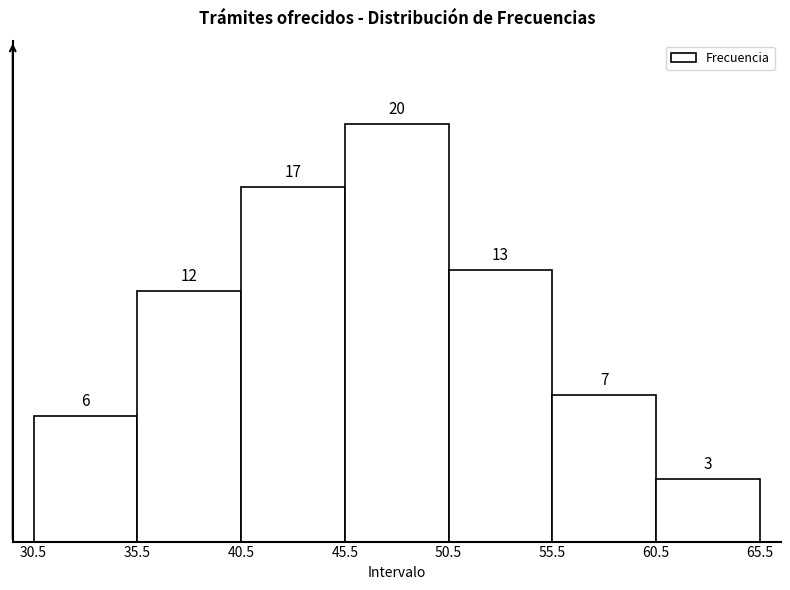

Reading left to right, transcribe this chart: for each bar, give the range it covers on the x-axis and its height.

30.5 to 35.5: 6
35.5 to 40.5: 12
40.5 to 45.5: 17
45.5 to 50.5: 20
50.5 to 55.5: 13
55.5 to 60.5: 7
60.5 to 65.5: 3